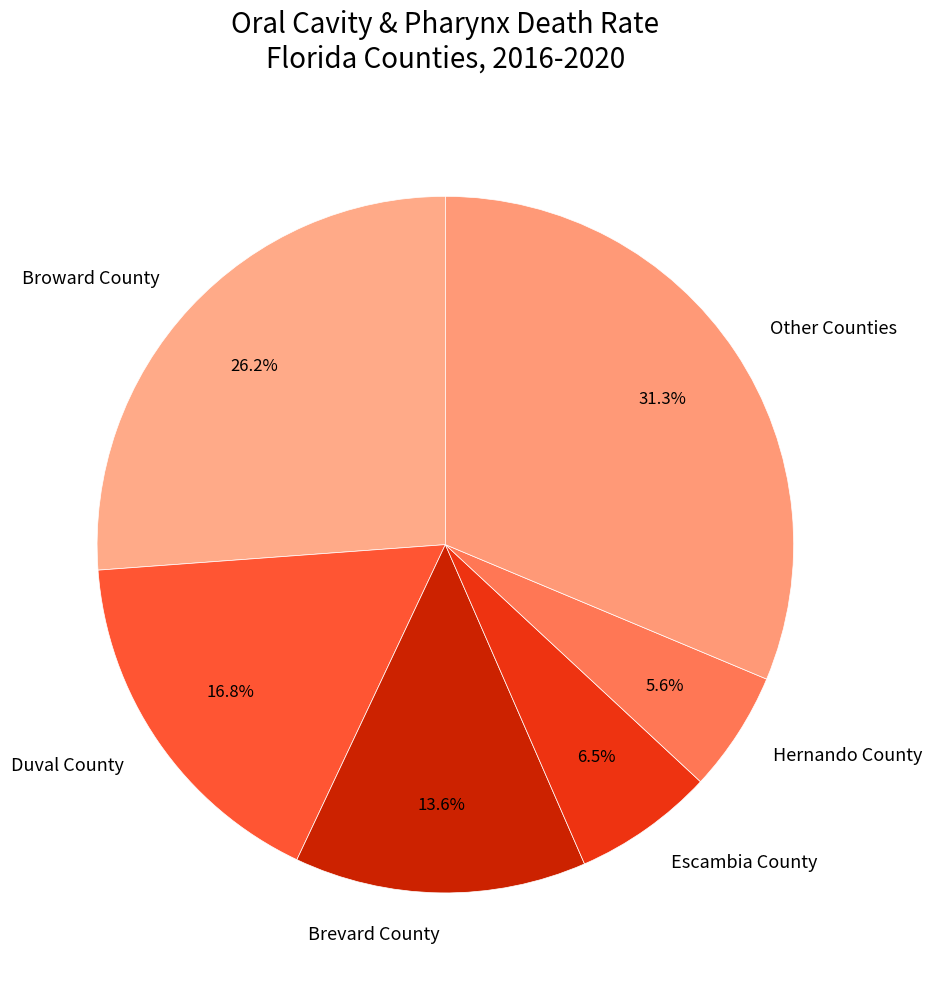

What is the largest slice in the pie chart?

Other Counties